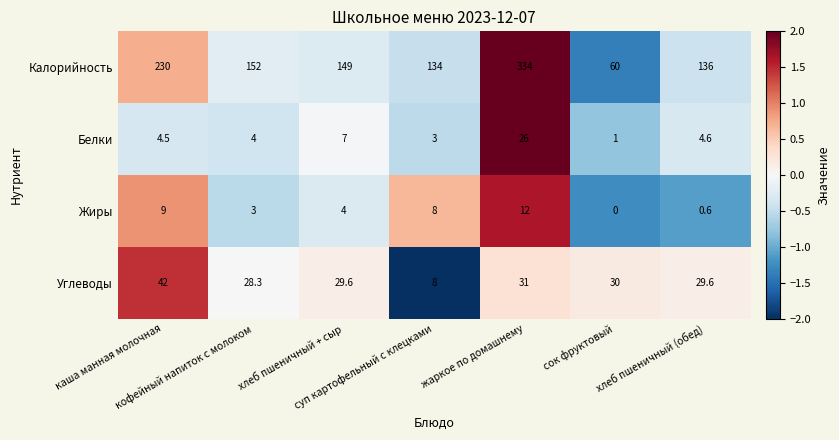

At which category is the sum across all series the highest?

жаркое по домашнему